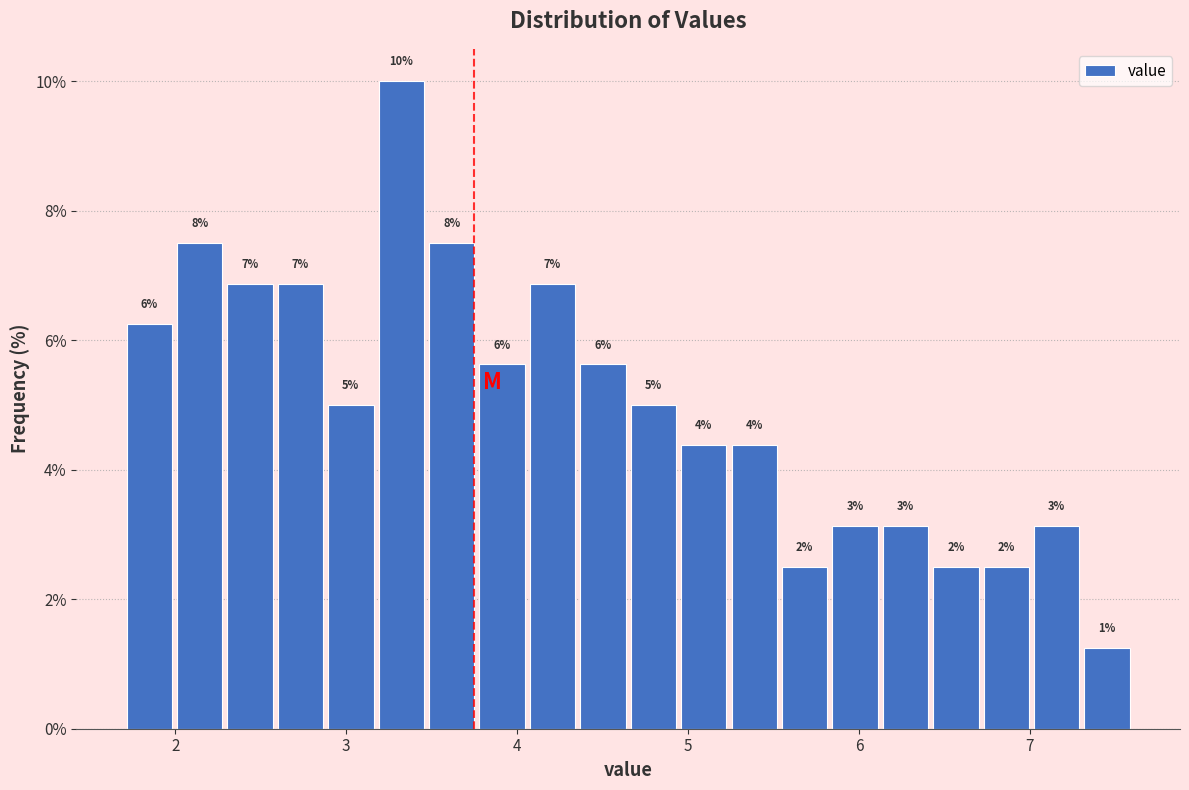

Read against the x-axis, roughly where is the centre of the tallest bar?

3.3